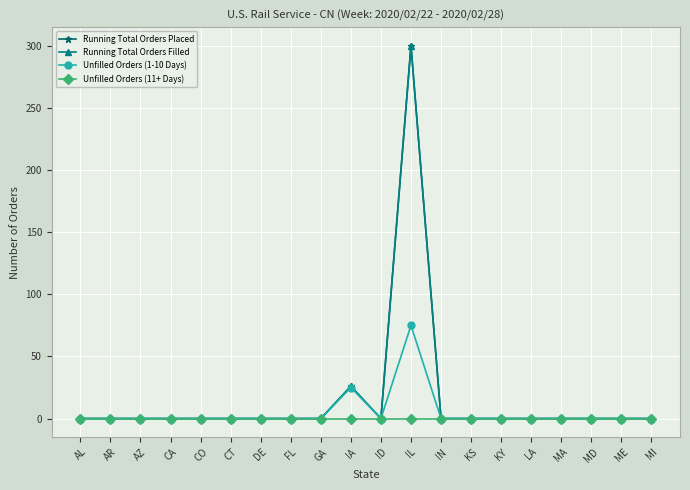

Rank the categories by Unfilled Orders (1-10 Days) value from highest to lowest.

IL, IA, AL, AR, AZ, CA, CO, CT, DE, FL, GA, ID, IN, KS, KY, LA, MA, MD, ME, MI